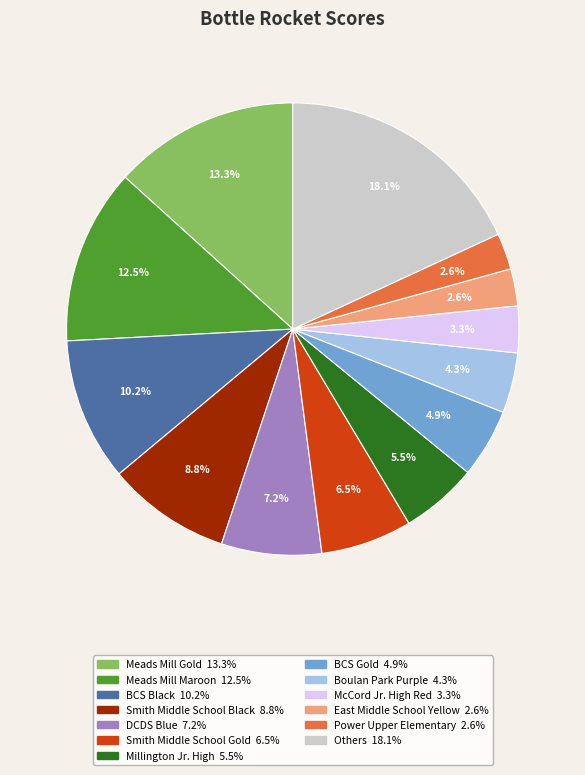

Is there a majority slice in this chart?

No